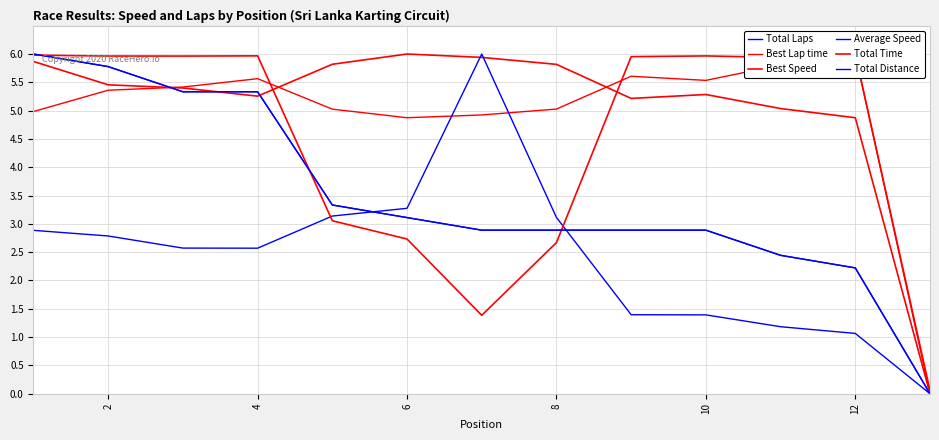

True or false: Best Lap time and Total Distance cross at least once.

True